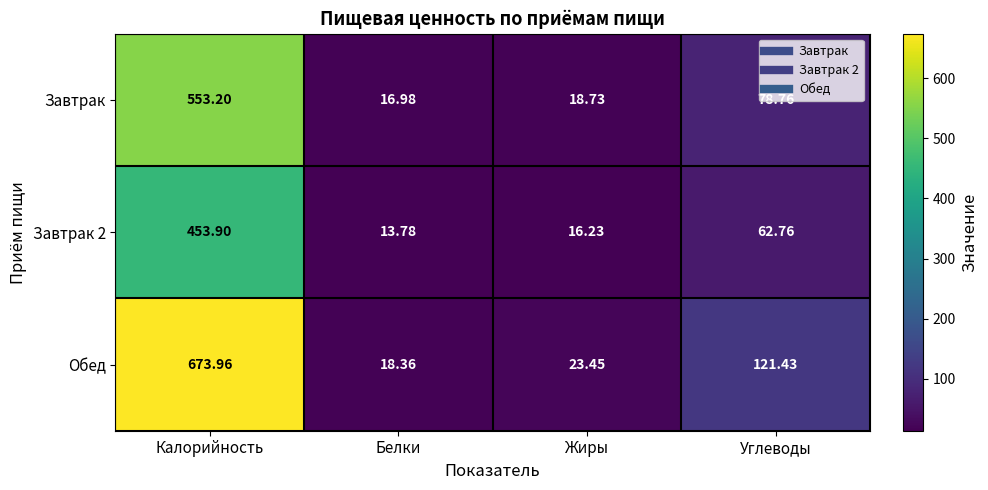

Where is Завтрак nearest to the value 285?

Углеводы